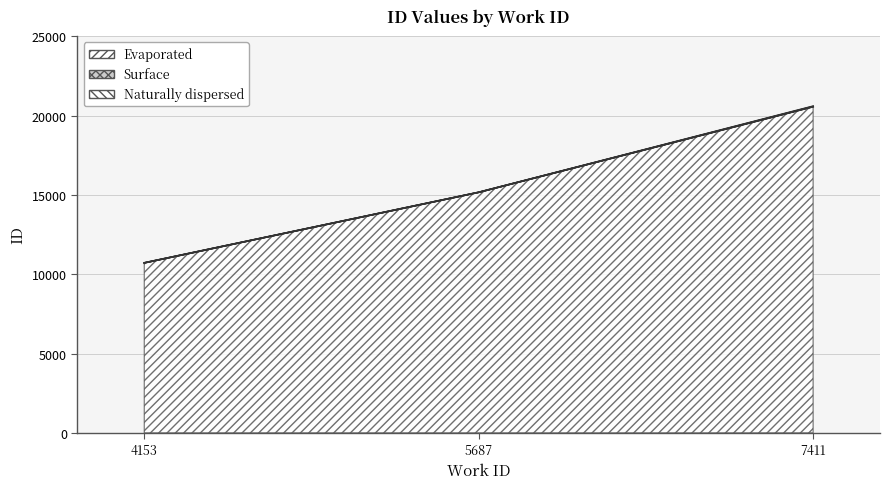

What is the approximate value of Evaporated at 7411, to the nearest 50?

20550